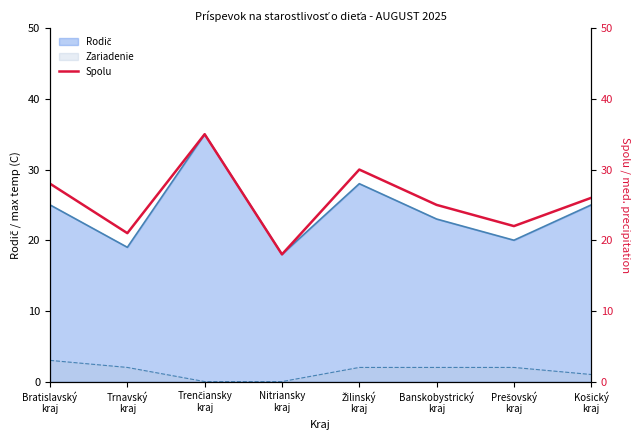

What position from the left is Banskobystrický
kraj?

6